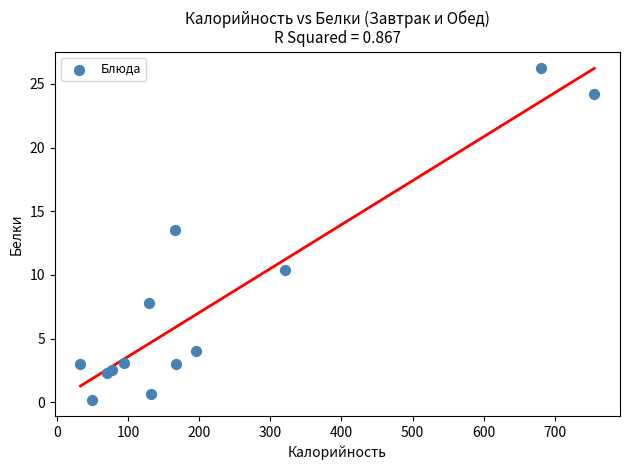

What Y value in the scatter plot is closest to 13?

13.5